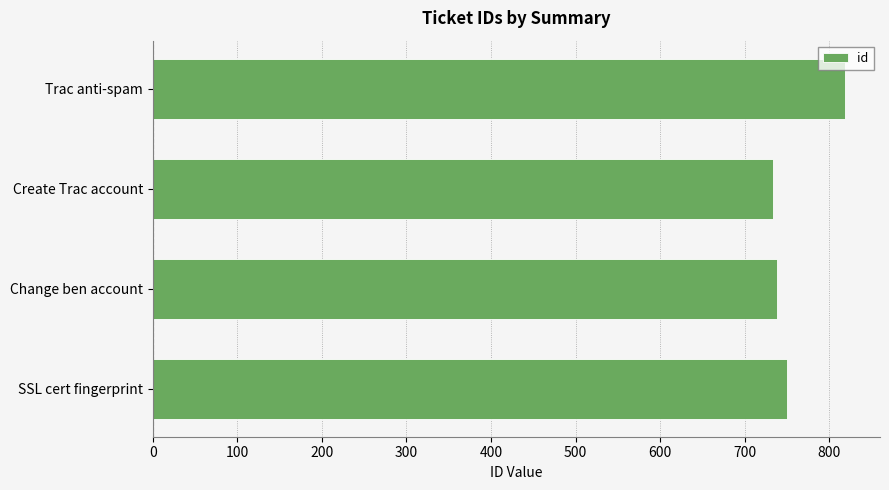

Is it true that the value at SSL cert fingerprint is 326?

False